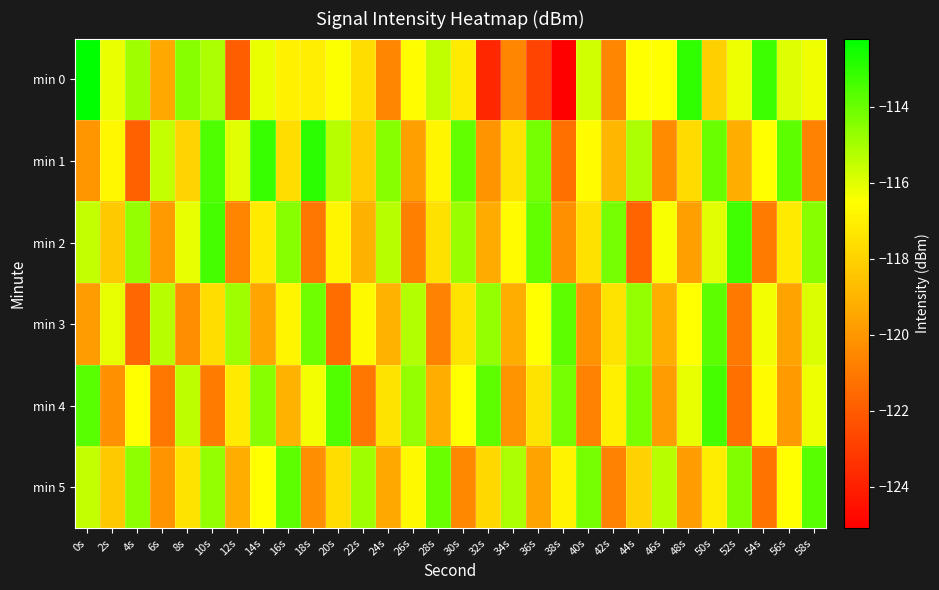

At which category is the sum across all series the highest?

50s